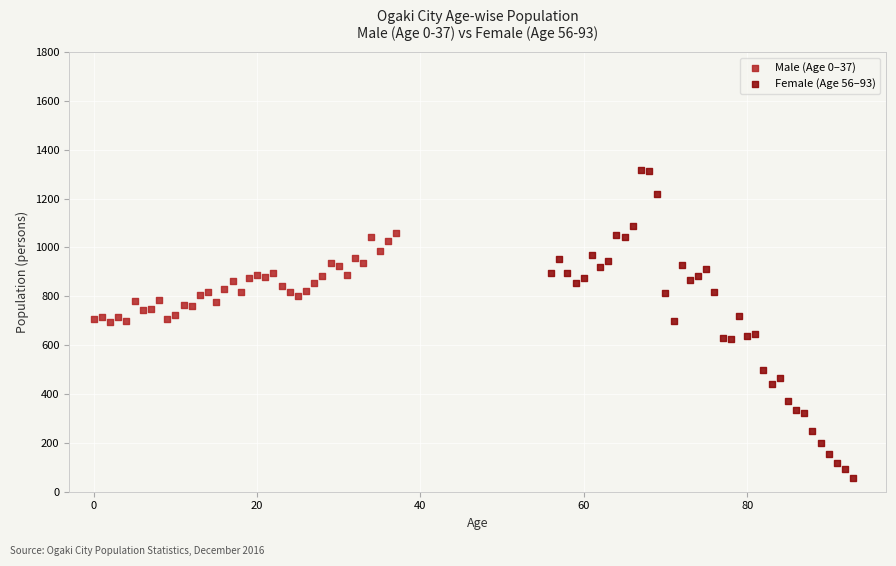

Which series contains the lowest Y value?

Female (Age 56–93)